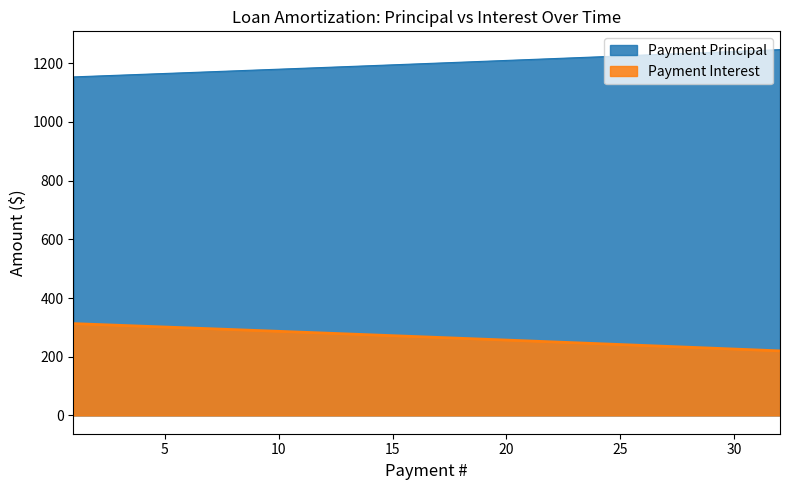

Where is Payment Principal nearest to the value 1199?

16